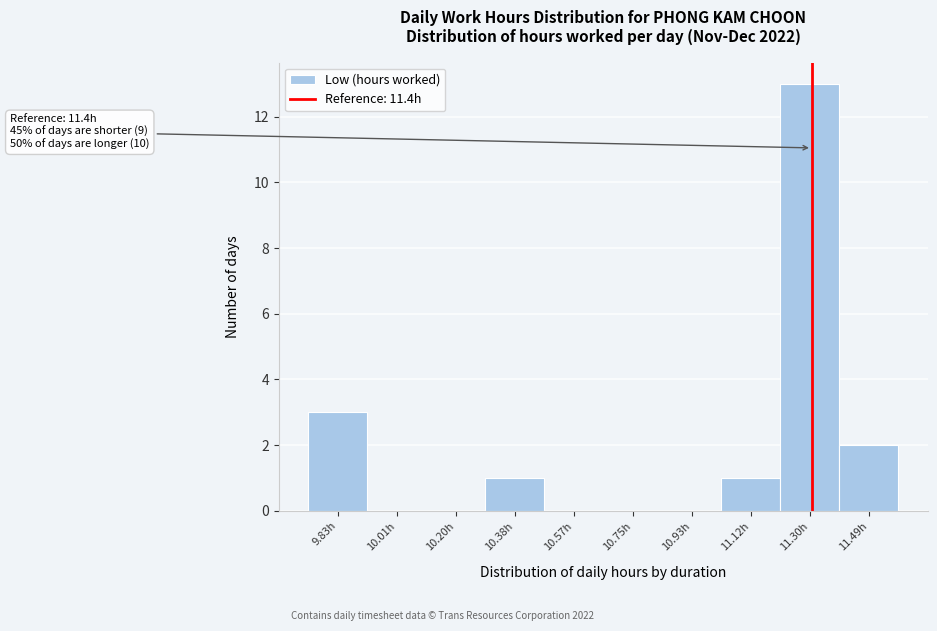

Reading left to right, transcribe all the data shown in this chart.

9.83h=3	10.01h=0	10.20h=0	10.38h=1	10.57h=0	10.75h=0	10.93h=0	11.12h=1	11.30h=13	11.49h=2